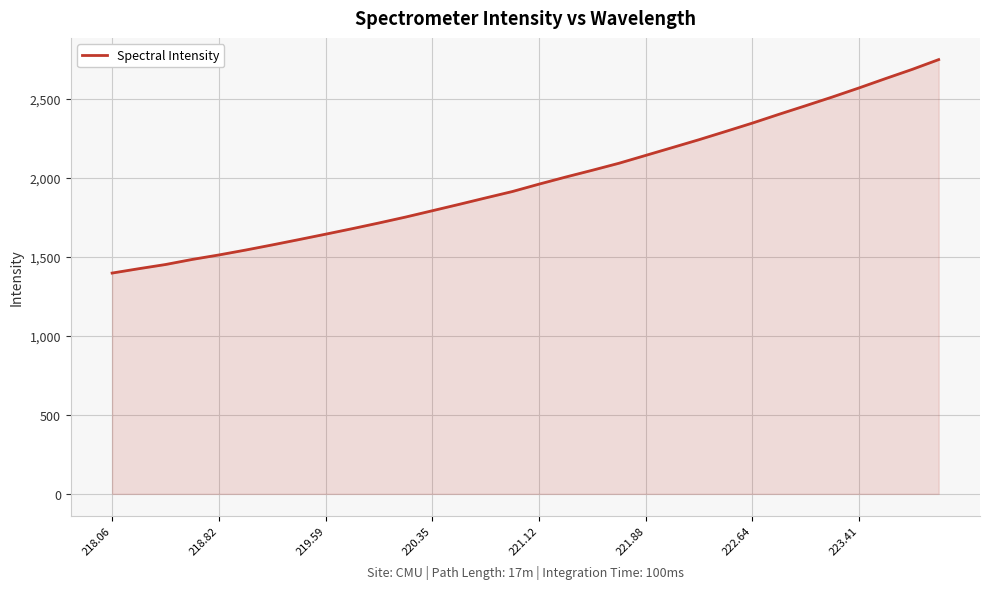

Does the chart have visible grid lines?

Yes